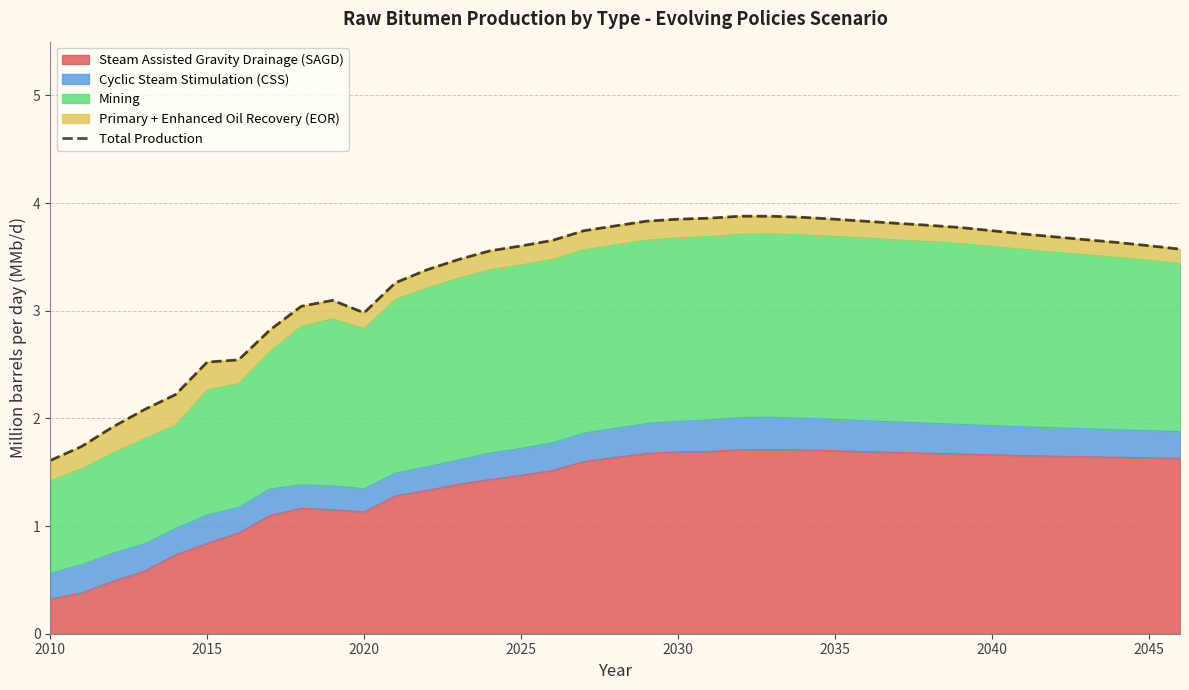

What is the difference between the maximum and minimum values?

2.3